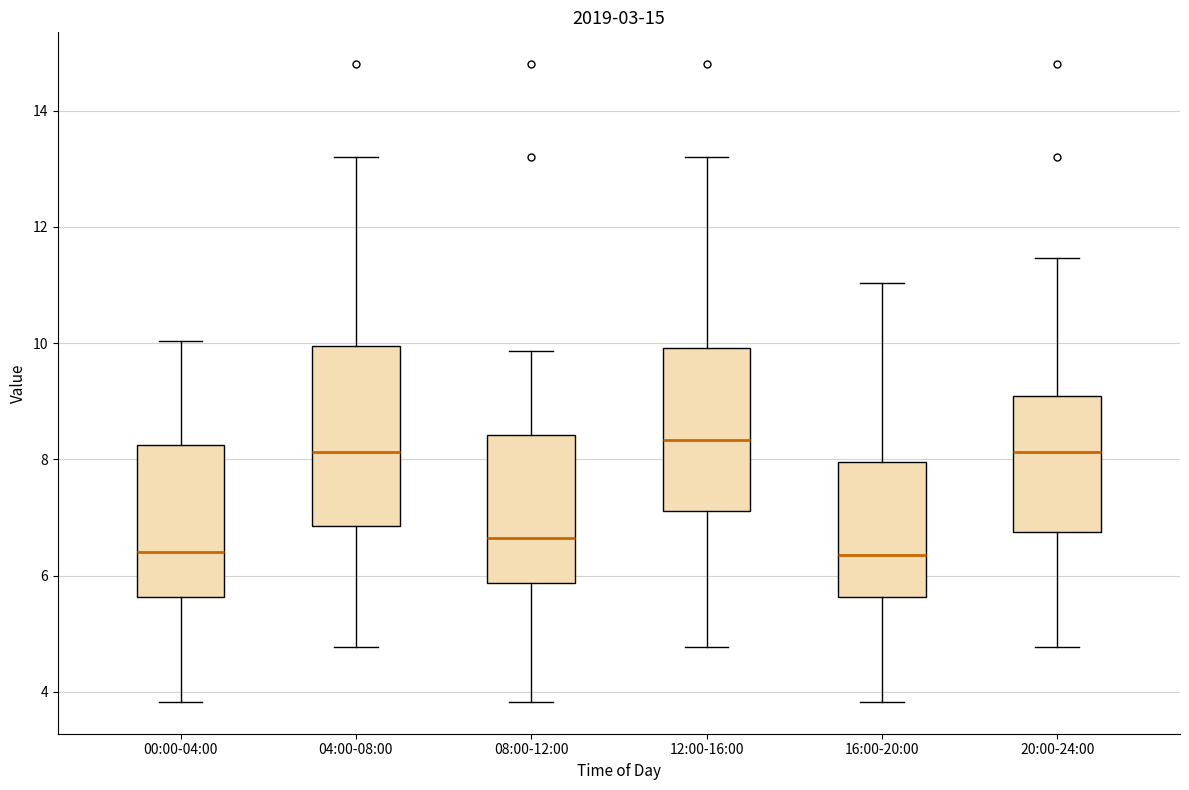

Reading left to right, transcribe this box plot: for each box, give where its median line is, the range the box spans, and where its two whiskers end, as read against the y-axis. The values are not printed on the chart, so give them approximately, as read against the axis.

00:00-04:00: median 6.4, box 5.6 to 8.2, whiskers 3.8 to 10.0
04:00-08:00: median 8.2, box 6.8 to 10.0, whiskers 4.8 to 13.2
08:00-12:00: median 6.6, box 5.8 to 8.4, whiskers 3.8 to 9.8
12:00-16:00: median 8.4, box 7.2 to 10.0, whiskers 4.8 to 13.2
16:00-20:00: median 6.4, box 5.6 to 8.0, whiskers 3.8 to 11.0
20:00-24:00: median 8.2, box 6.8 to 9.0, whiskers 4.8 to 11.4